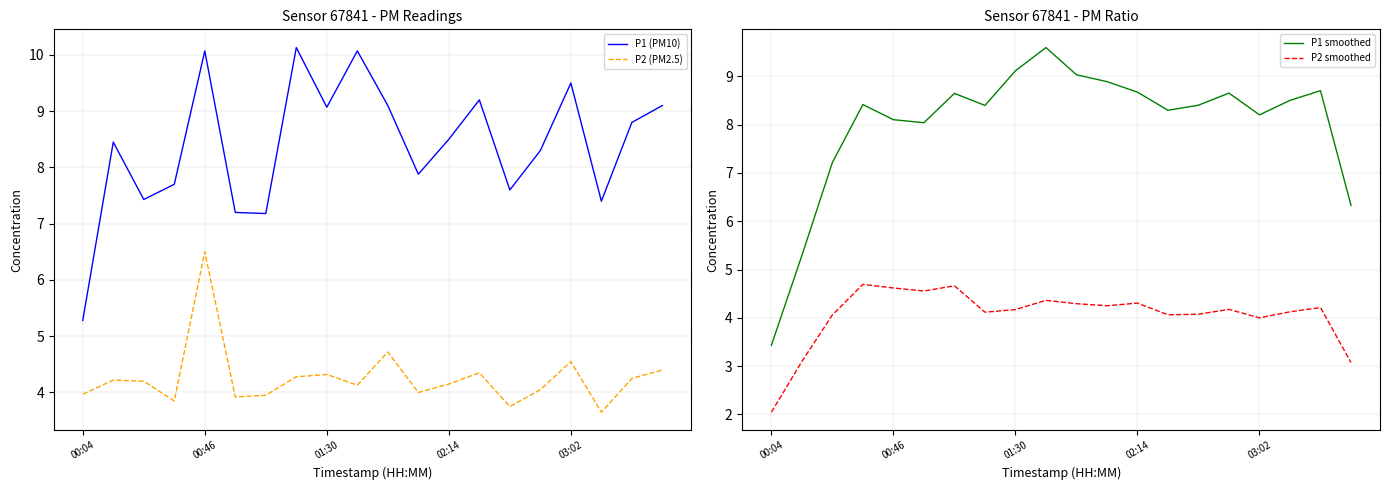

Read the P2 (PM2.5) value at 13.

4.3